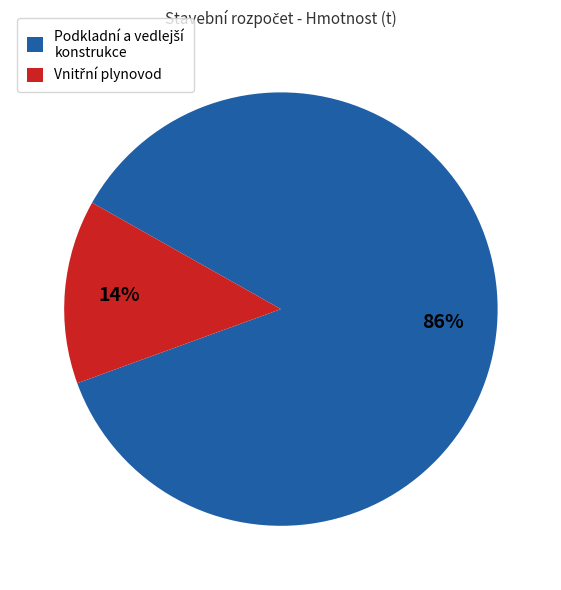

Is there any slice that represents more than half of the pie?

Yes